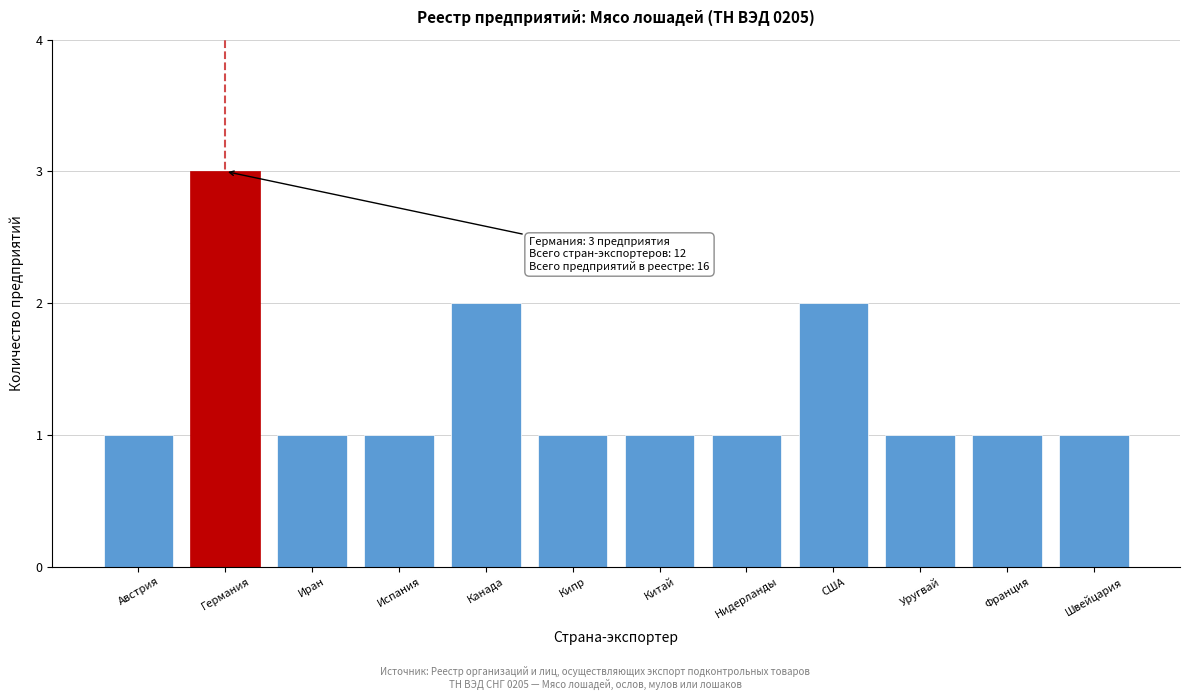

Reading right to left, list all the values displayed in this chart.

Швейцария=1	Франция=1	Уругвай=1	США=2	Нидерланды=1	Китай=1	Кипр=1	Канада=2	Испания=1	Иран=1	Германия=3	Австрия=1